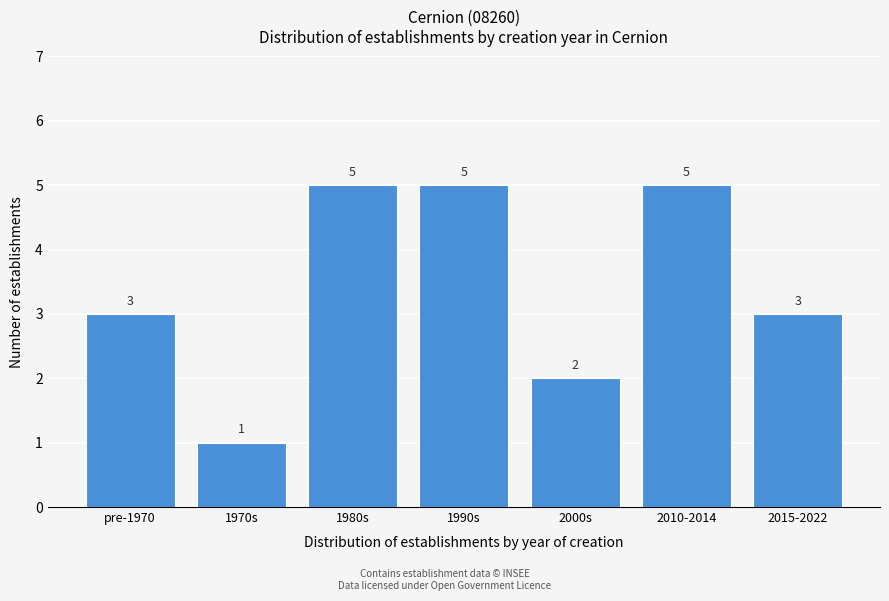

Reading left to right, transcribe all the data shown in this chart.

3	1	5	5	2	5	3